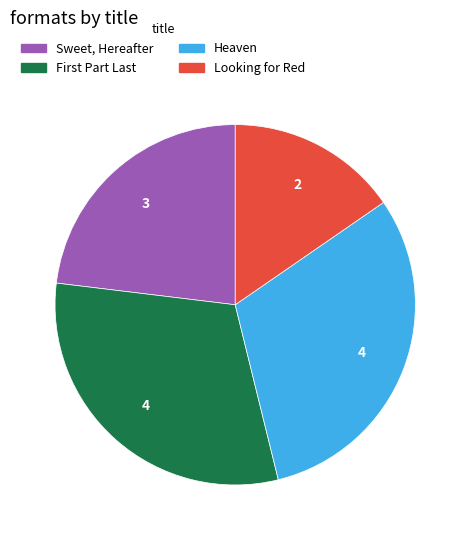

Which has a higher value, Looking for Red or Heaven?

Heaven